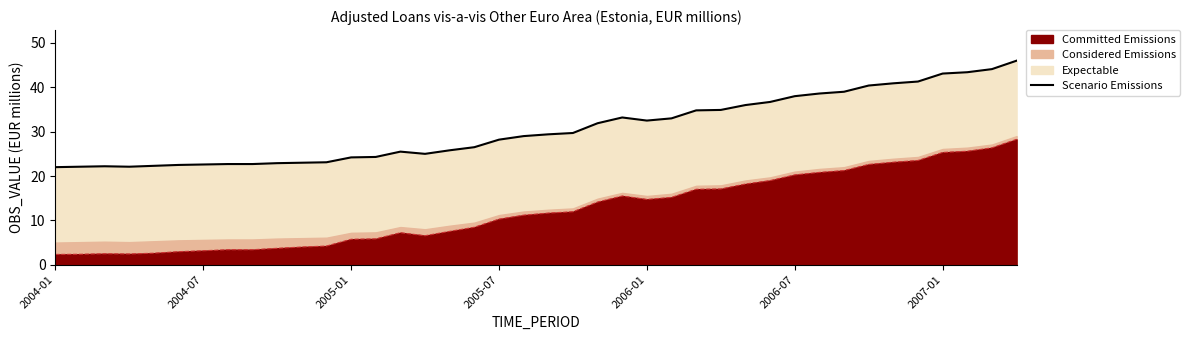

Approximately how many times larger is the value at 2005-07 compared to 2006-01?

0.9